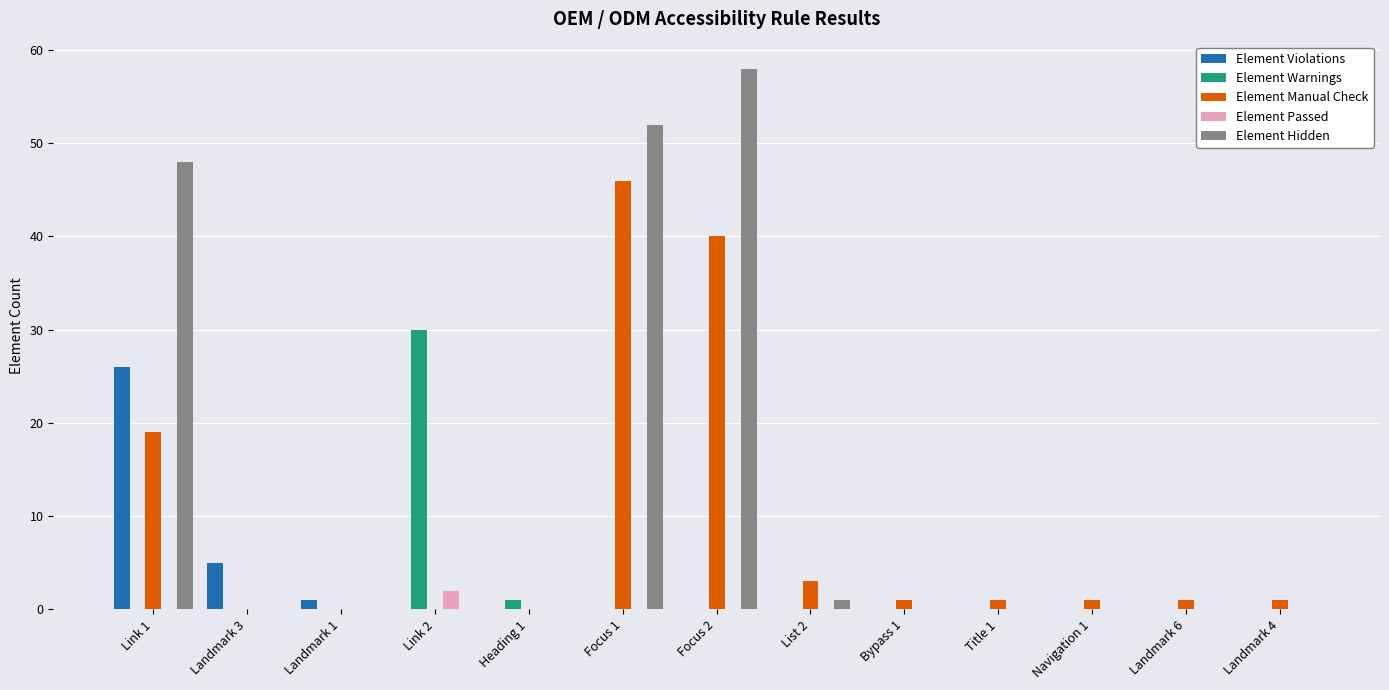

Reading right to left, list all the values displayed in this chart.

Element Violations: 0	0	0	0	0	0	0	0	0	0	1	5	26
Element Warnings: 0	0	0	0	0	0	0	0	1	30	0	0	0
Element Manual Check: 1	1	1	1	1	3	40	46	0	0	0	0	19
Element Passed: 0	0	0	0	0	0	0	0	0	2	0	0	0
Element Hidden: 0	0	0	0	0	1	58	52	0	0	0	0	48